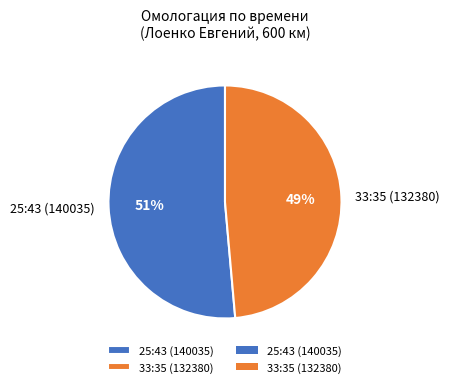

Between 25:43 (140035) and 33:35 (132380), which is larger?

25:43 (140035)